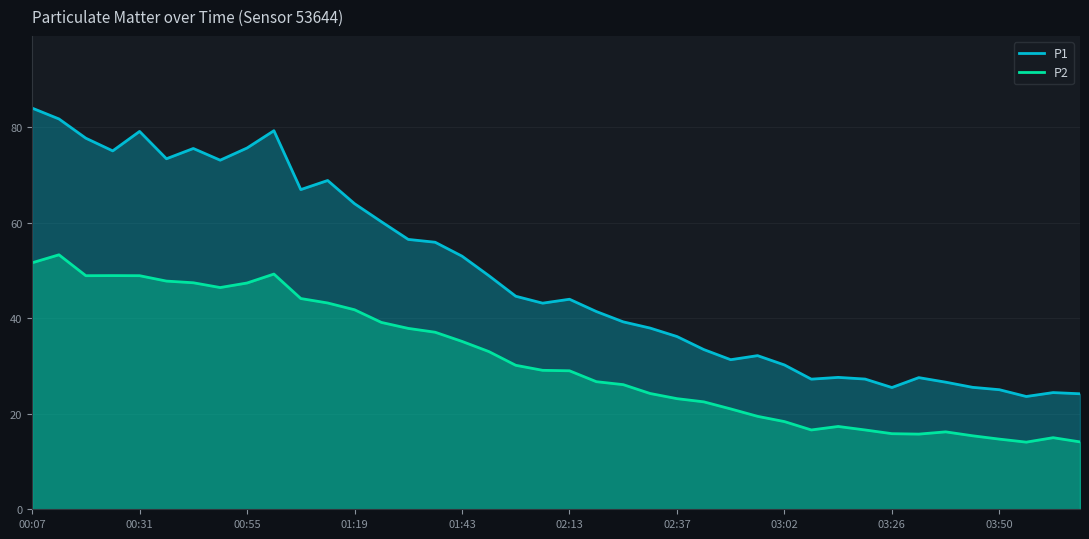

Reading left to right, list all the values displayed in this chart.

P1: 84.0	81.7	77.7	75.0	79.1	73.3	75.5	73.0	75.6	79.2	66.9	68.8	64.0	60.2	56.5	55.9	53.0	48.9	44.6	43.1	44.0	41.4	39.2	37.9	36.1	33.4	31.3	32.1	30.2	27.2	27.6	27.2	25.5	27.6	26.6	25.5	25.0	23.6	24.4	24.2
P2: 51.6	53.2	48.9	48.9	48.9	47.8	47.4	46.4	47.4	49.2	44.1	43.2	41.8	39.1	37.9	37.0	35.1	33.0	30.1	29.1	29.0	26.7	26.1	24.2	23.1	22.5	21.0	19.4	18.4	16.6	17.3	16.6	15.8	15.7	16.2	15.4	14.7	14.1	15.0	14.1